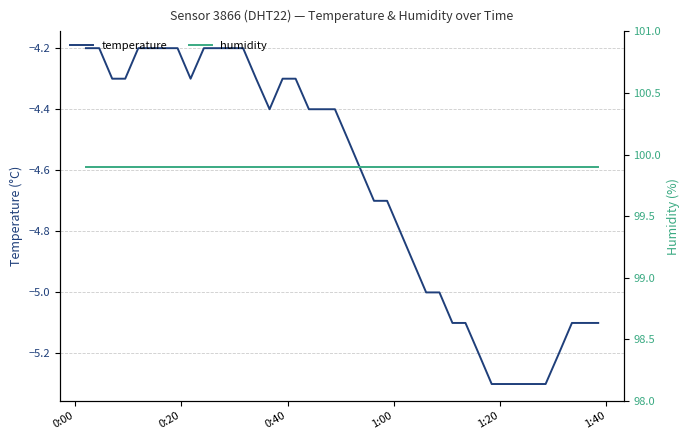

What is the lowest value of the temperature series?

-5.3